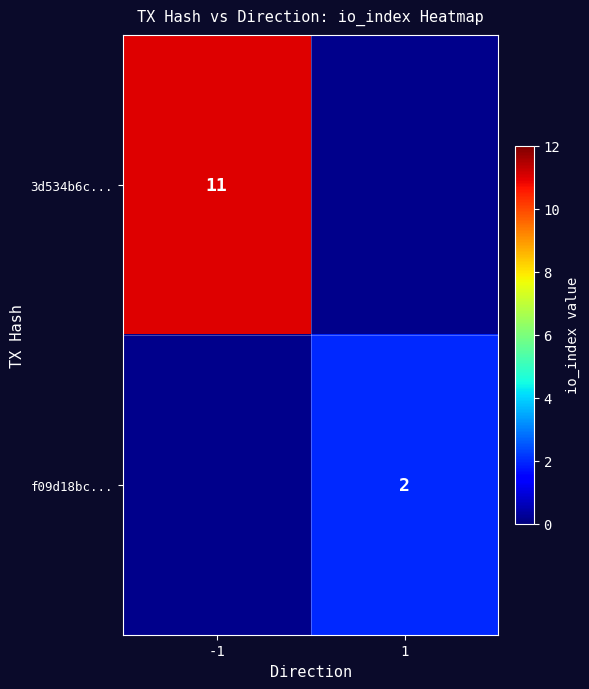

What is the greatest value displayed?

11.0